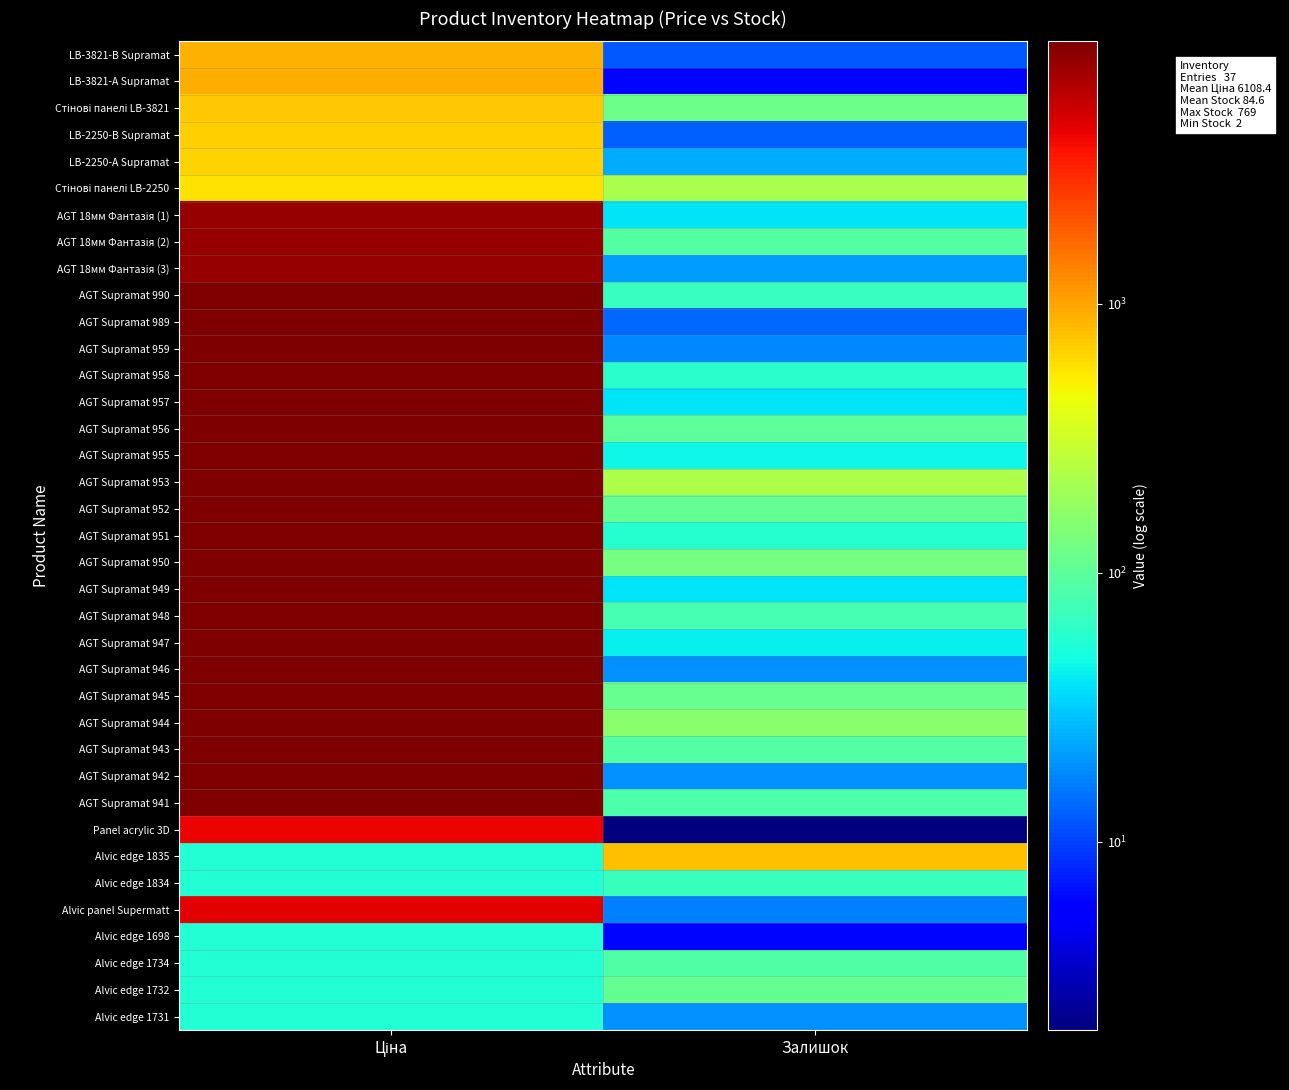

List the series in order of their peak value, highest first.

AGT Supramat 990, AGT Supramat 989, AGT Supramat 959, AGT Supramat 958, AGT Supramat 957, AGT Supramat 956, AGT Supramat 955, AGT Supramat 953, AGT Supramat 952, AGT Supramat 951, AGT Supramat 950, AGT Supramat 949, AGT Supramat 948, AGT Supramat 947, AGT Supramat 946, AGT Supramat 945, AGT Supramat 944, AGT Supramat 943, AGT Supramat 942, AGT Supramat 941, AGT 18мм Фантазія (1), AGT 18мм Фантазія (2), AGT 18мм Фантазія (3), Alvic panel Supermatt, Panel acrylic 3D, LB-3821-А Supramat, LB-3821-В Supramat, Alvic edge 1835, Стінові панелі LB-3821, LB-2250-В Supramat, LB-2250-А Supramat, Стінові панелі LB-2250, Alvic edge 1732, Alvic edge 1734, Alvic edge 1834, Alvic edge 1698, Alvic edge 1731